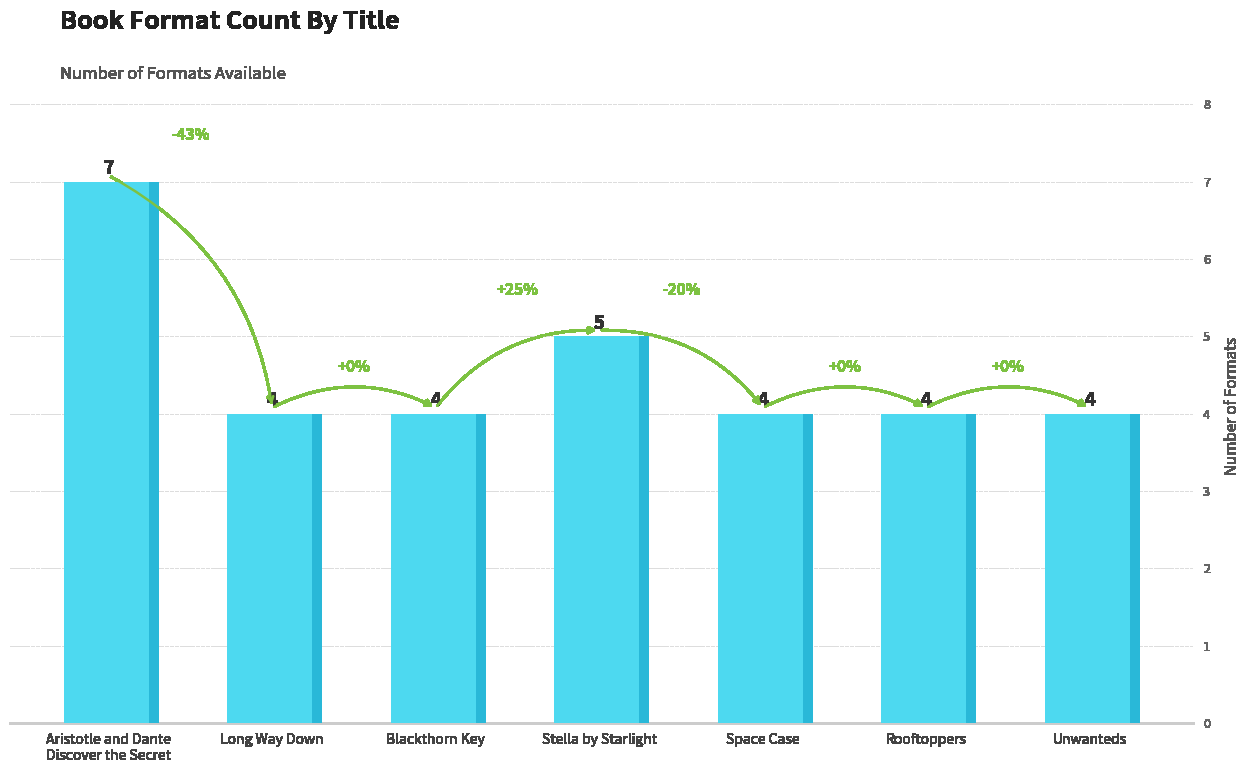

What is the greatest value displayed?

7